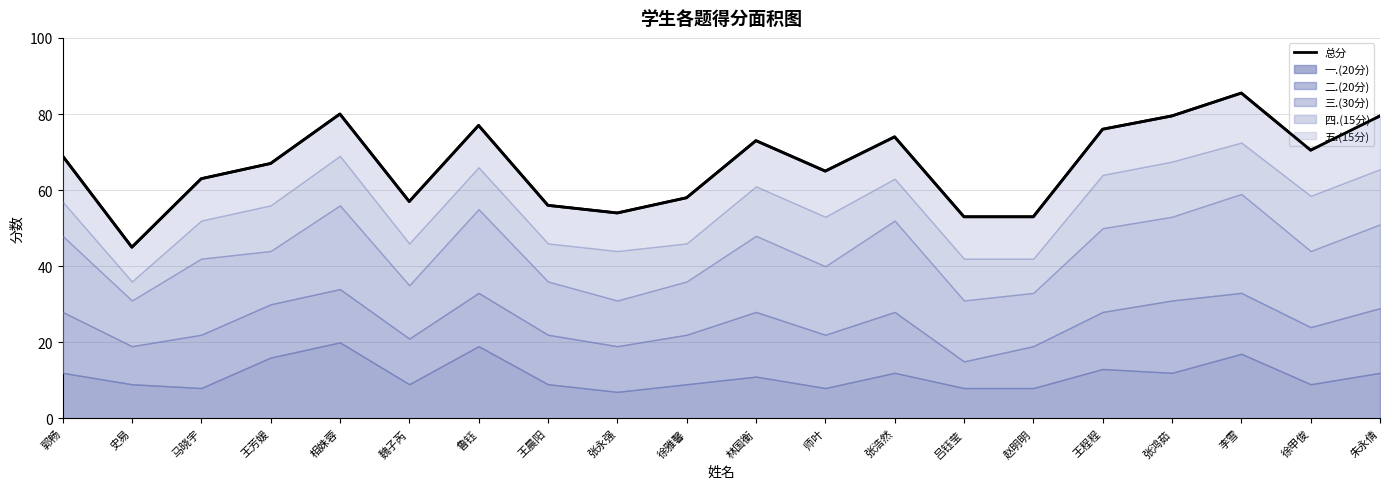

What is the label of the 10th point from the right?

林国衡